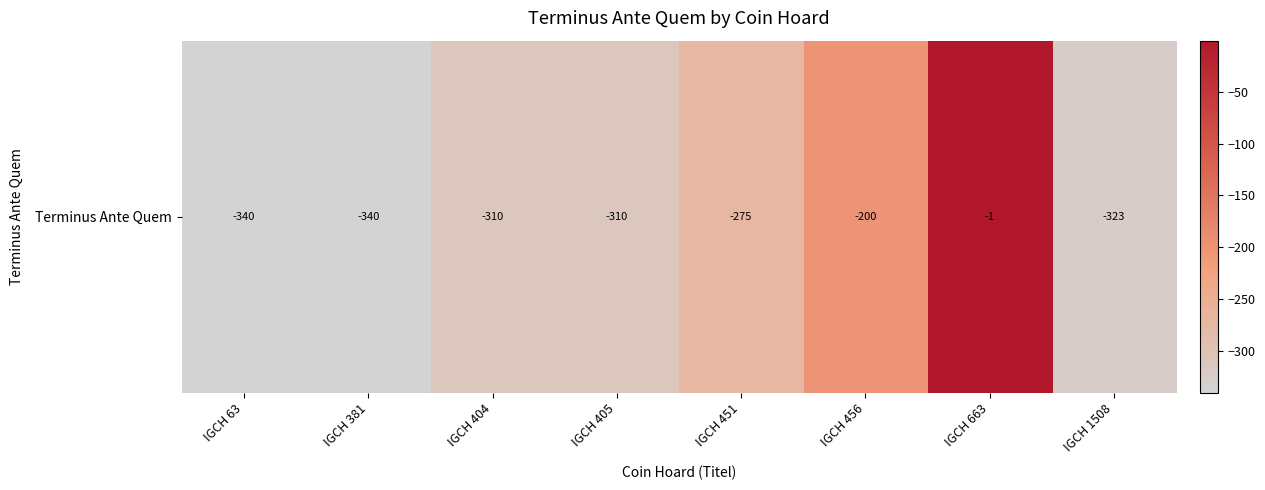

Reading left to right, extract all data points from this chart.

-340	-340	-310	-310	-275	-200	-1	-323